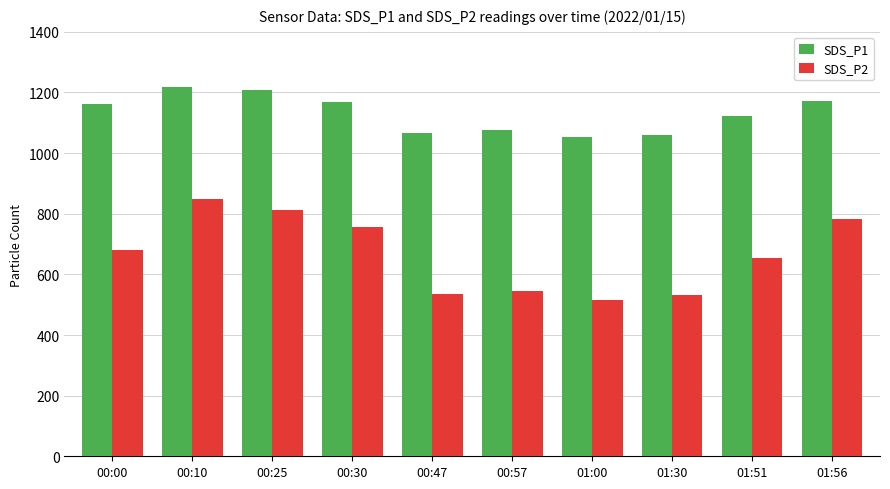

How many bars are there in each group?

2